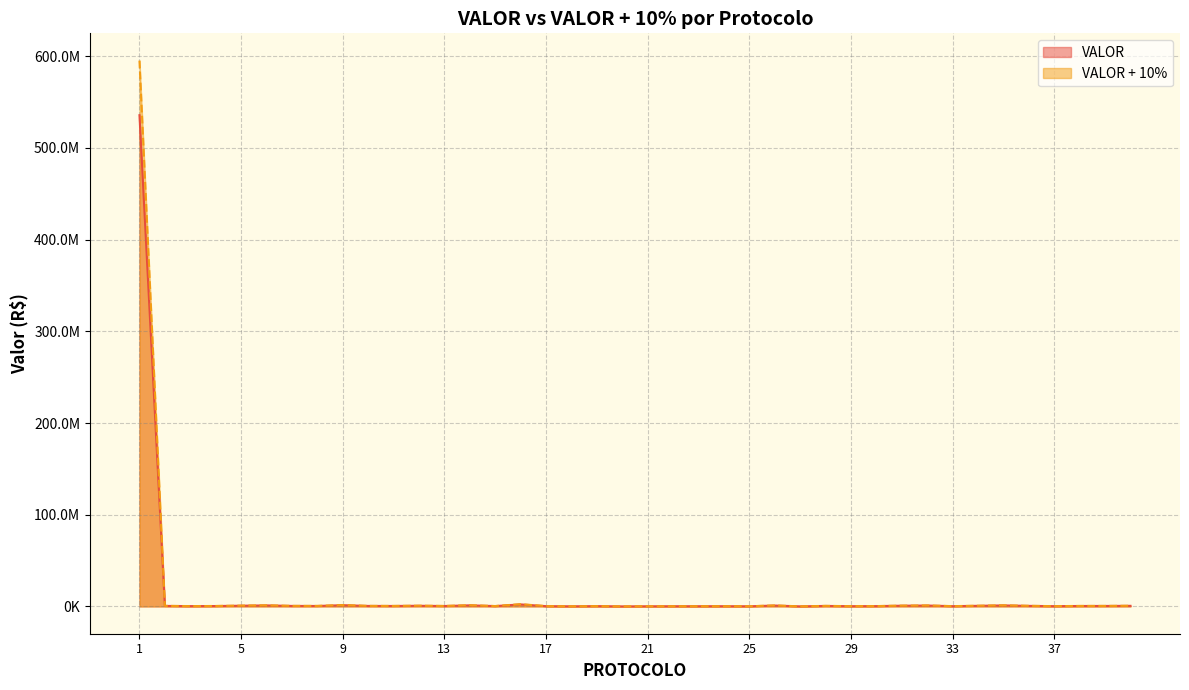

Rank the series by their maximum value, from highest to lowest.

VALOR + 10%, VALOR